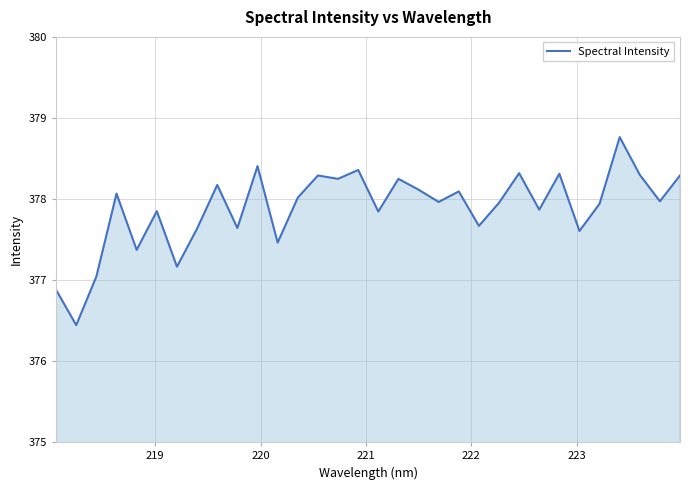

What is the greatest value displayed?

378.8